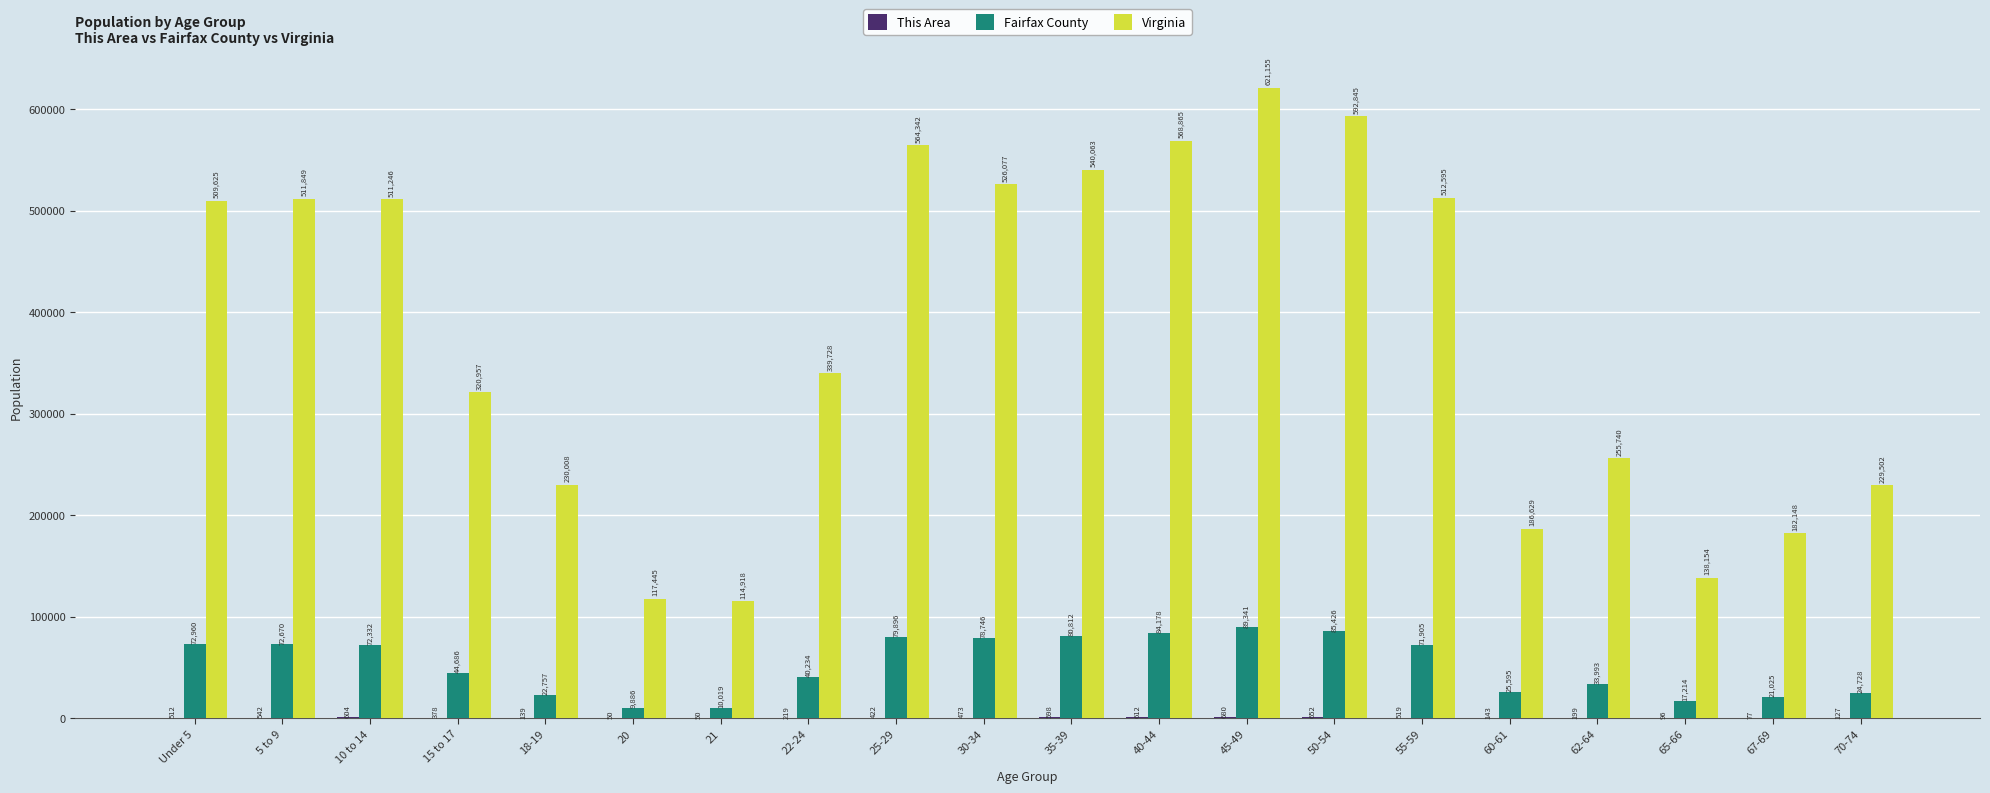

What is the total value across all series at 65-66?

155464